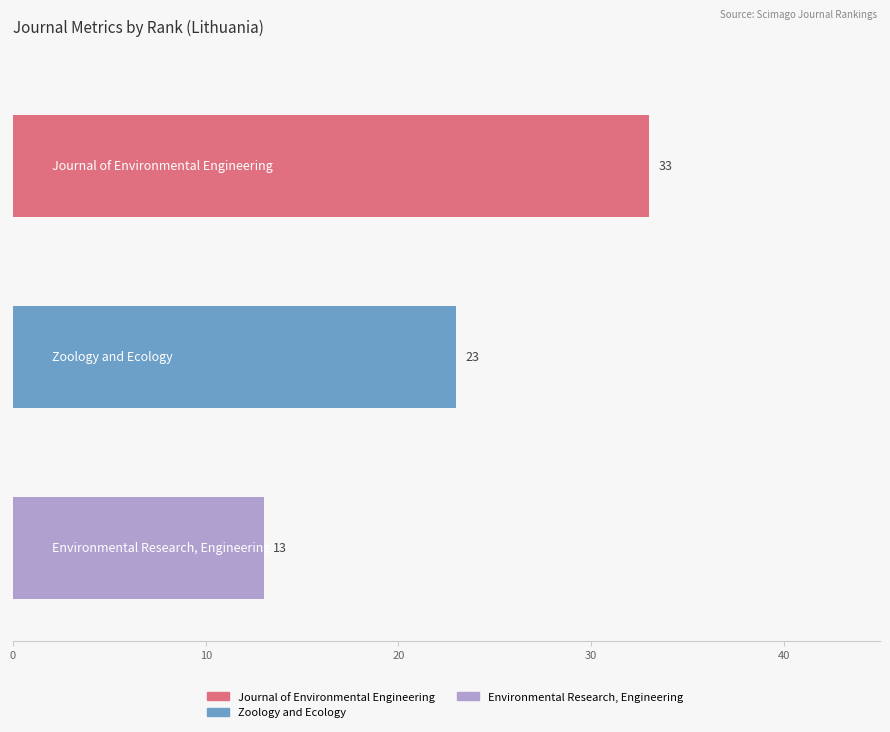

True or false: H index has a value of 40 at Zoology and Ecology.

False